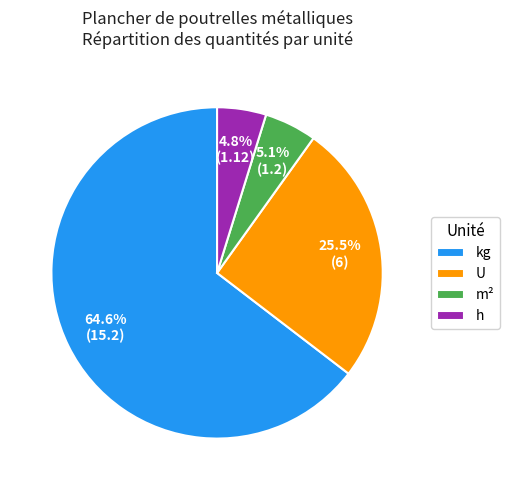

Which slice is the largest?

kg